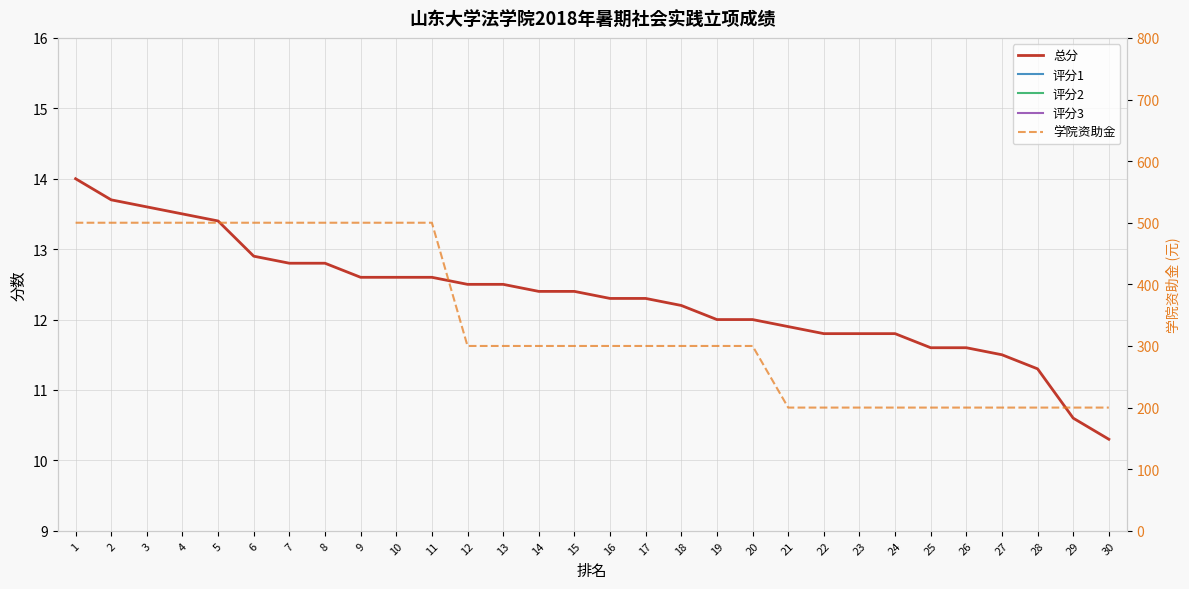

How many interior local valleys does the 评分1 series have?

7